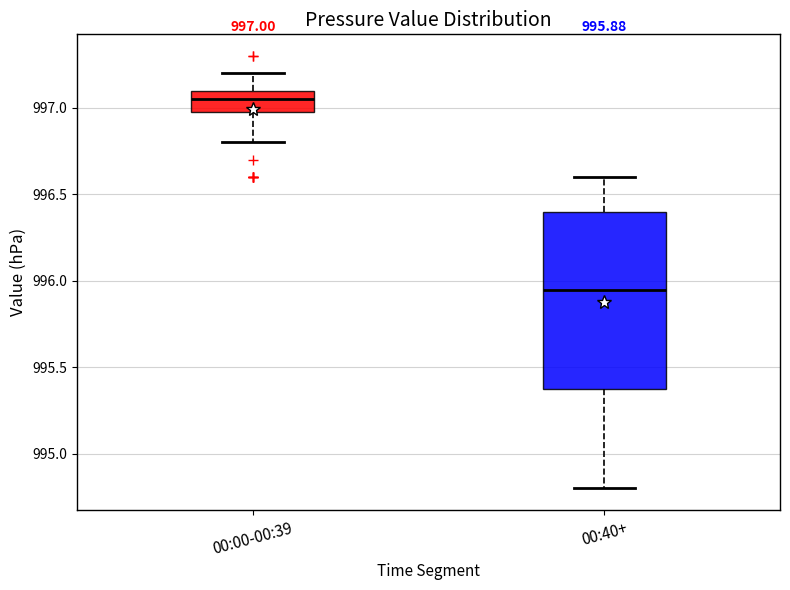

Which box's median line is the highest?

00:00-00:39